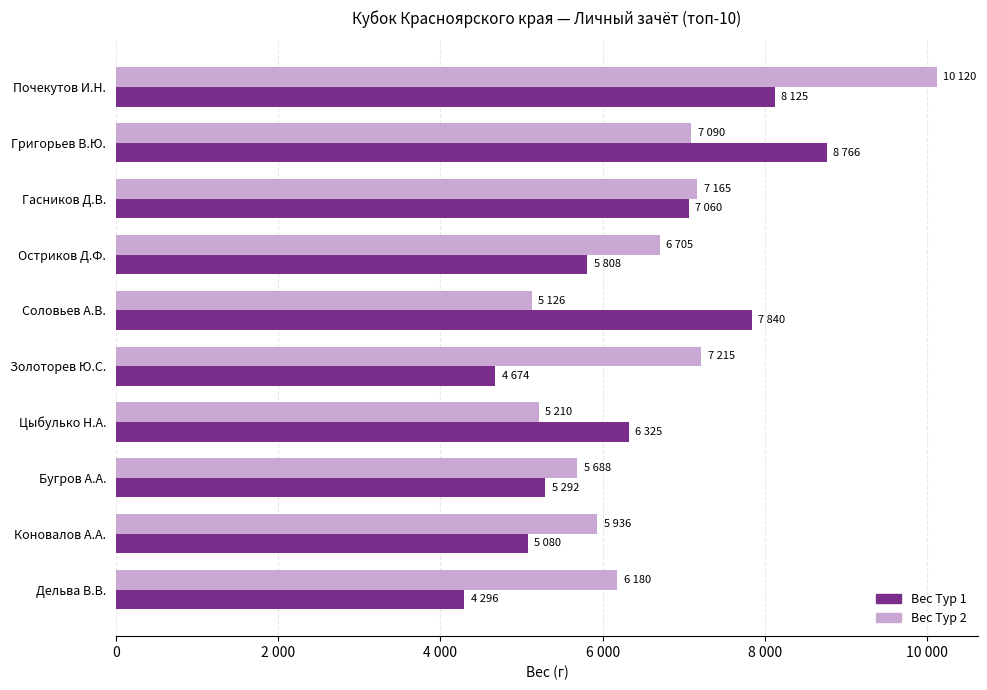

What is the highest value of the Вес Тур 2 series?

10120